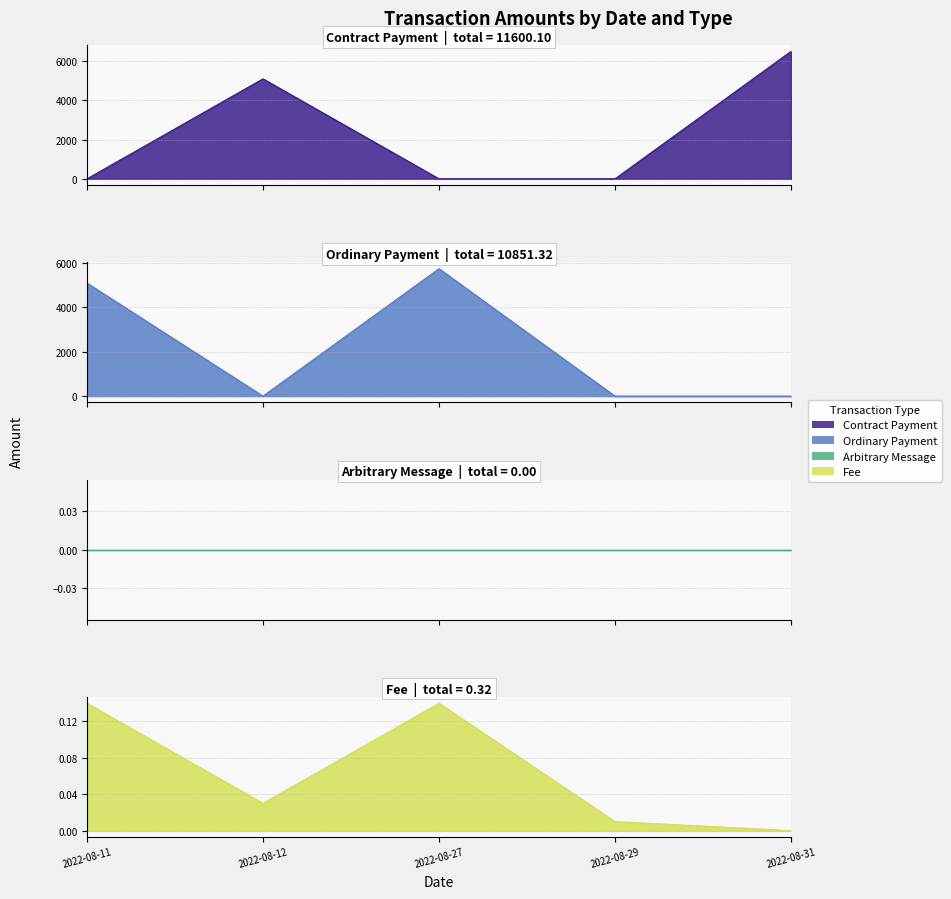

What is the difference between the maximum and minimum values in the Fee series?

0.1